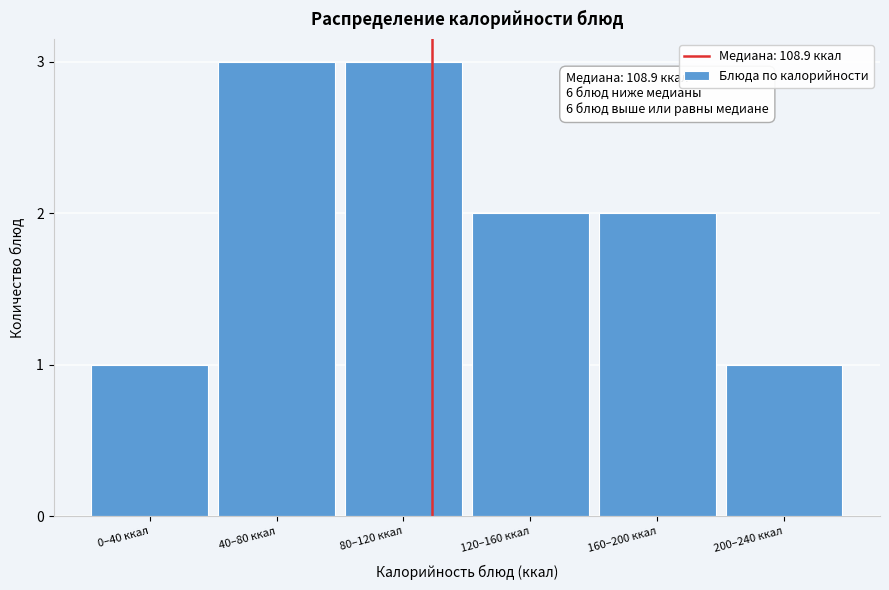

Reading left to right, list all the values displayed in this chart.

0–40 ккал=1	40–80 ккал=3	80–120 ккал=3	120–160 ккал=2	160–200 ккал=2	200–240 ккал=1